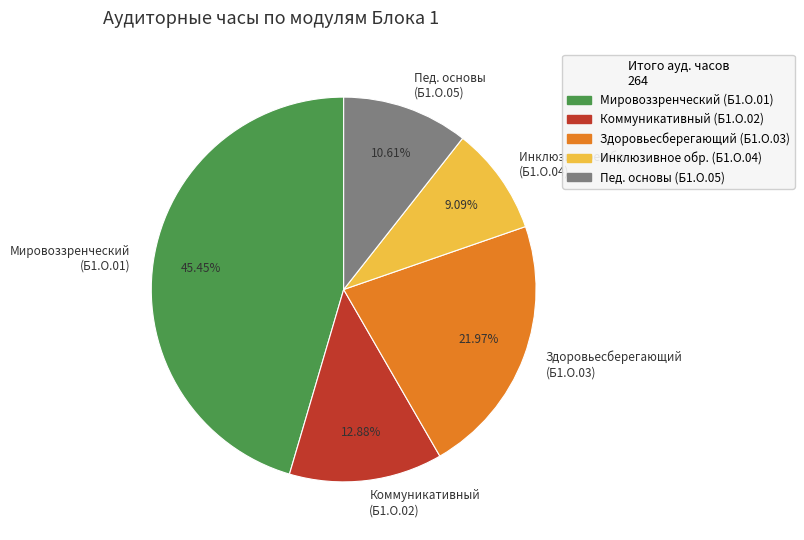

How many segments does this pie chart have?

5